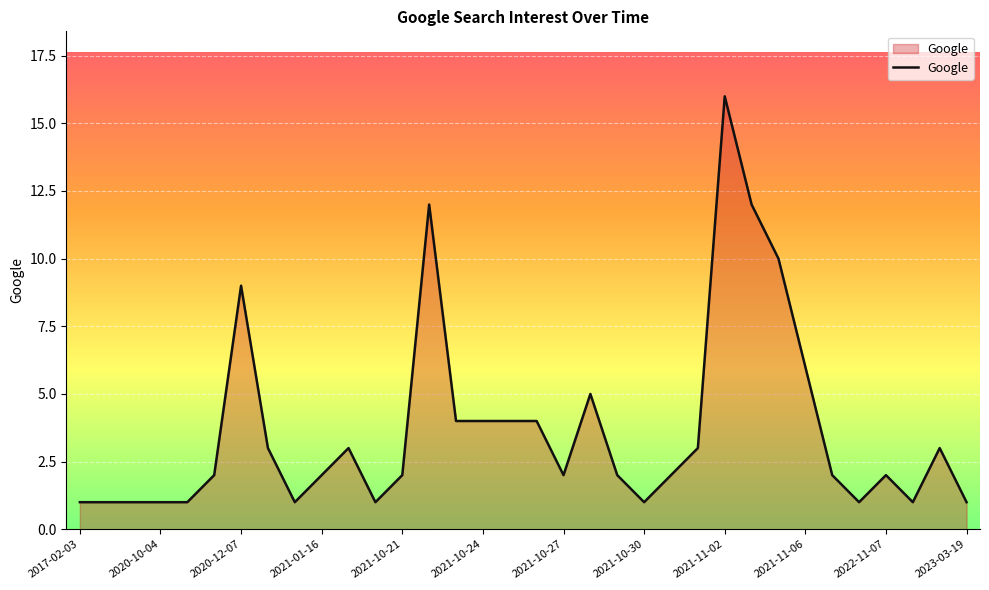

What is the greatest value displayed?

16